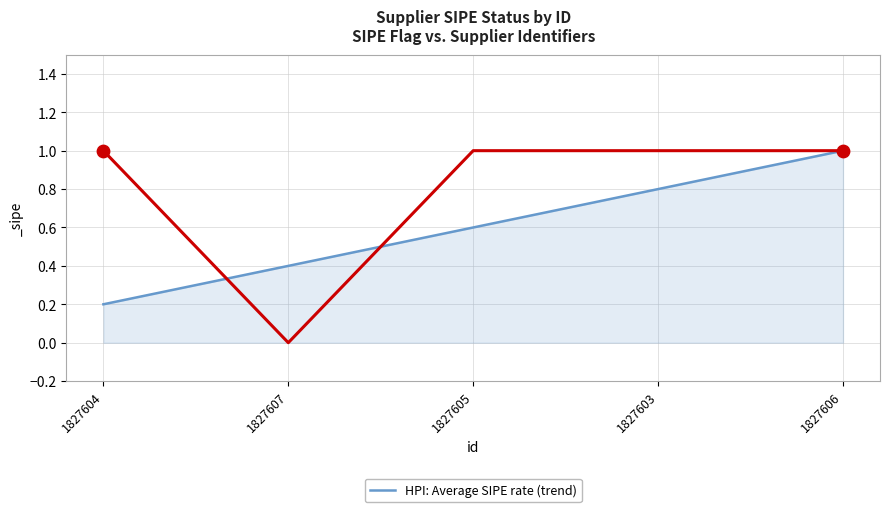

What is the change in value from 1827607 to 1827603?

+0.4